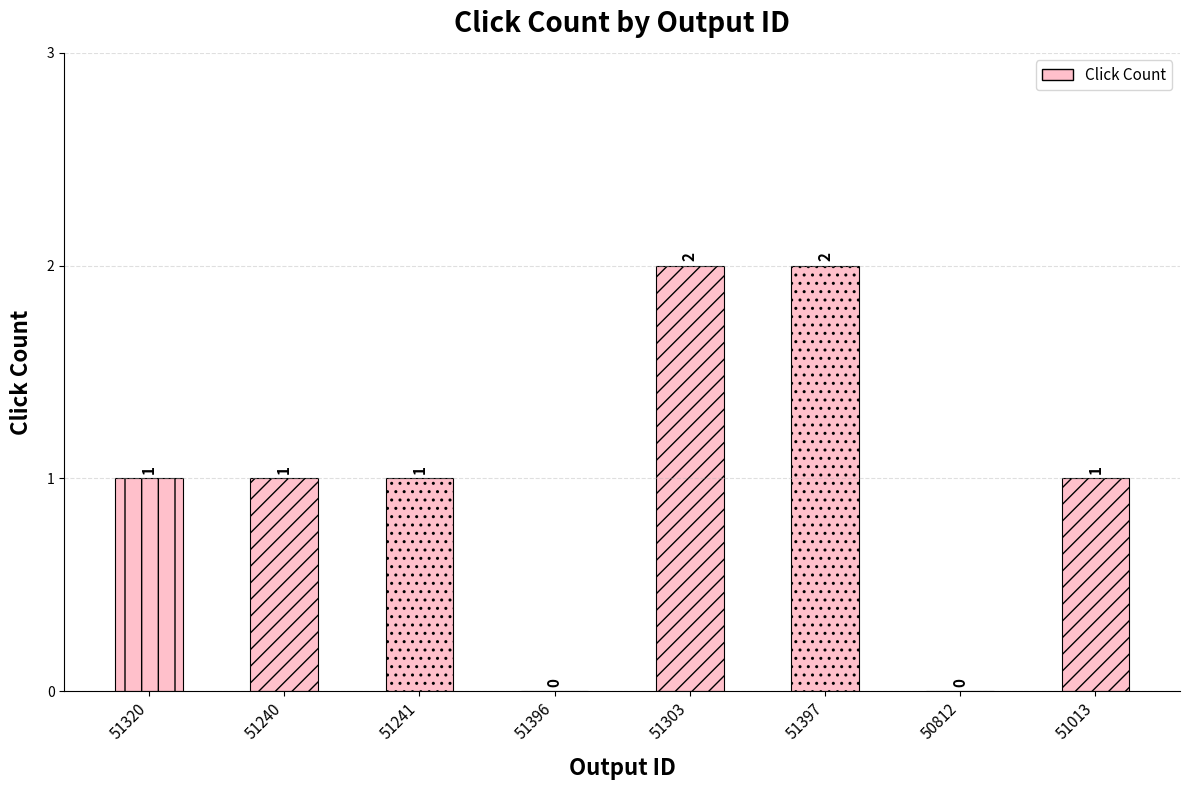

Is it true that the value at 51320 is 1?

True